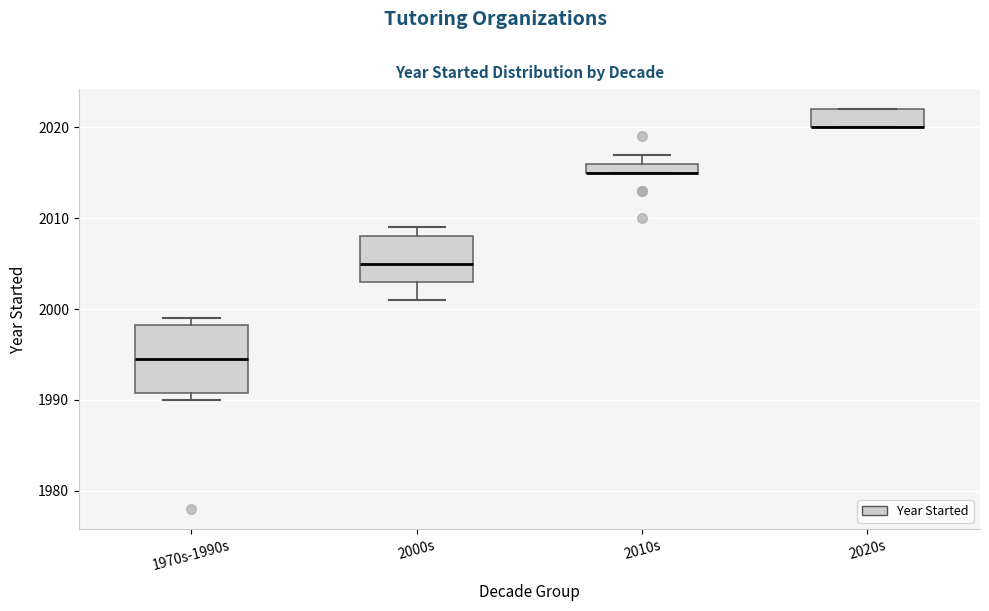

Where does the median line of the box for 1970s-1990s sit on the y-axis? The values are not printed on the chart, so give them approximately, as read against the axis.

1995